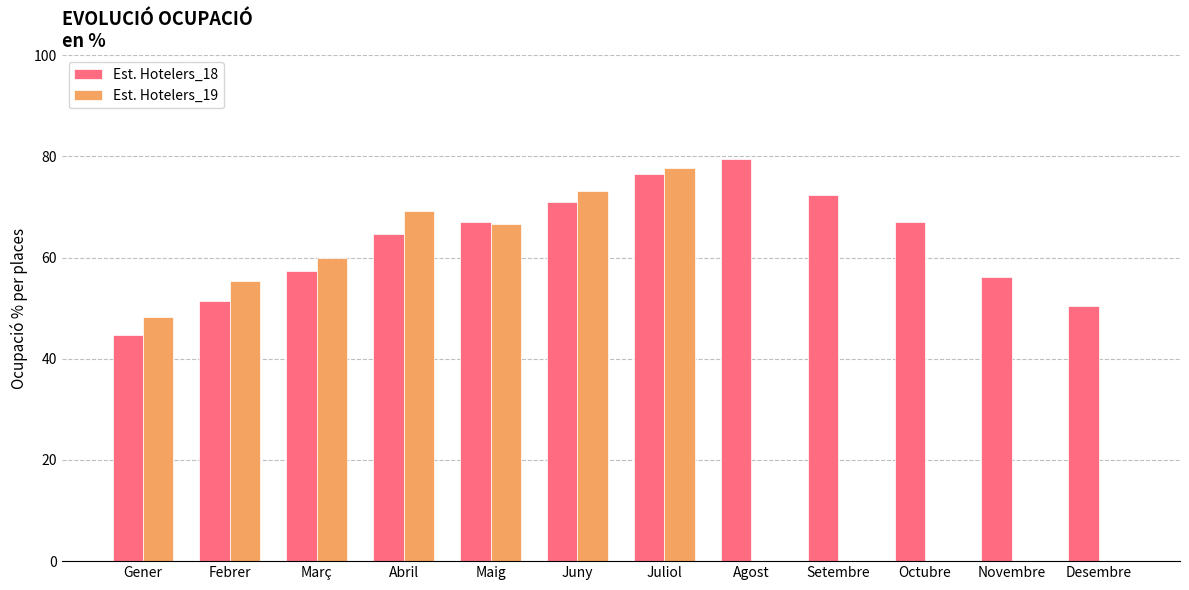

At which label is Est. Hotelers_18 closest to 62?

Abril